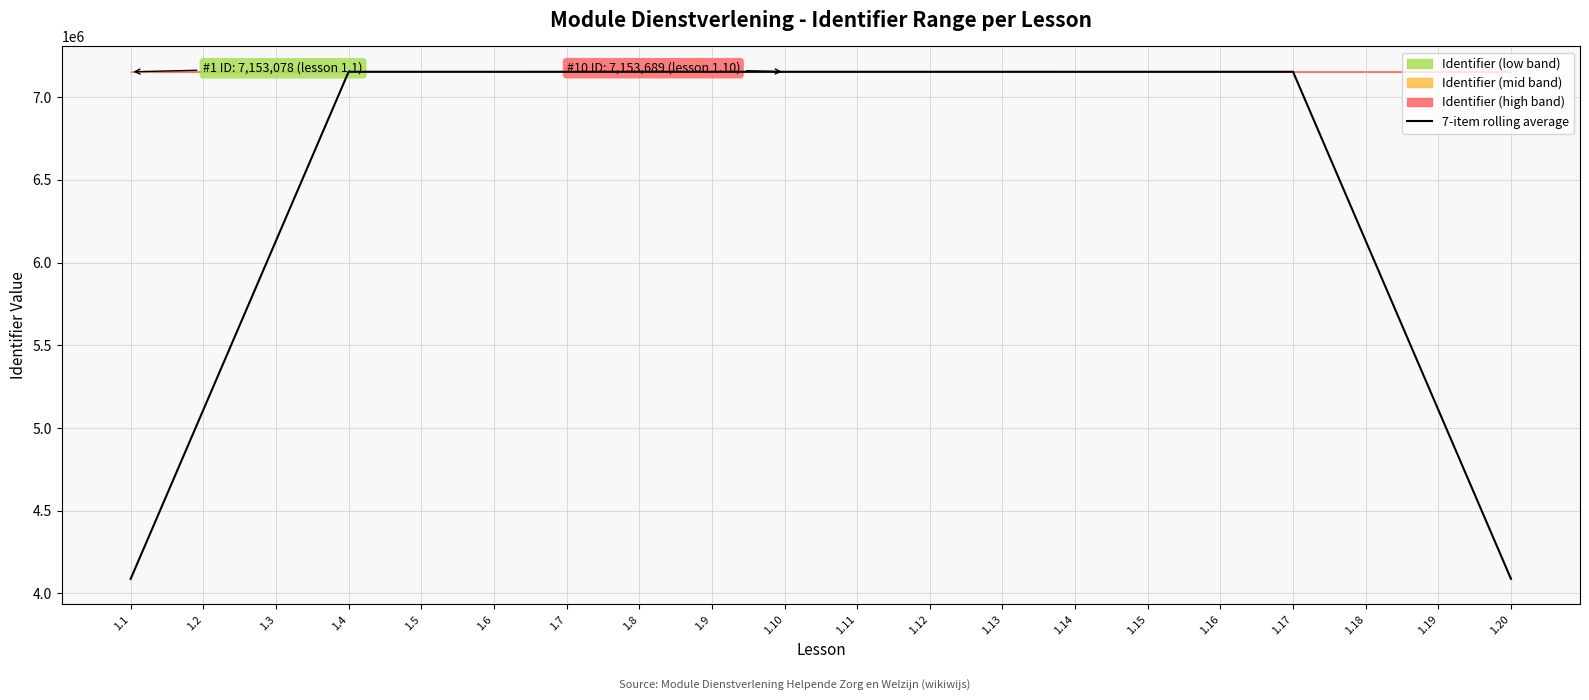

Where is the first local minimum?

1.14